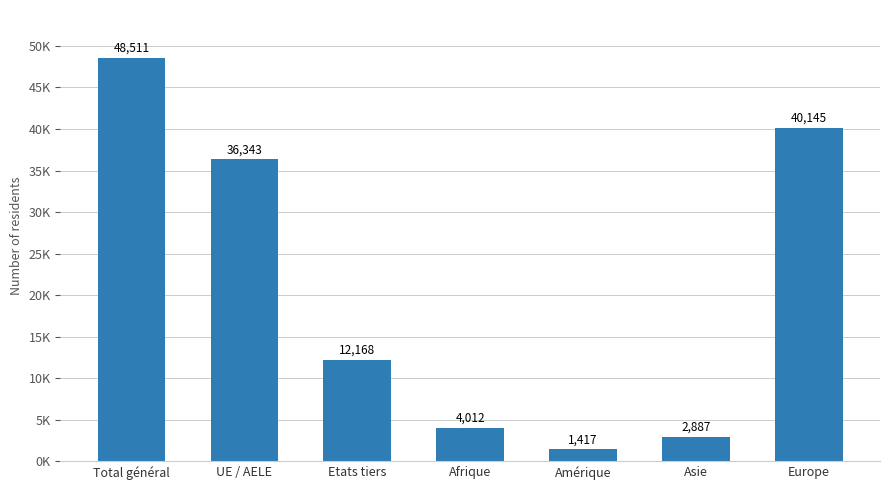

Which label corresponds to the smallest value in the chart?

Amérique